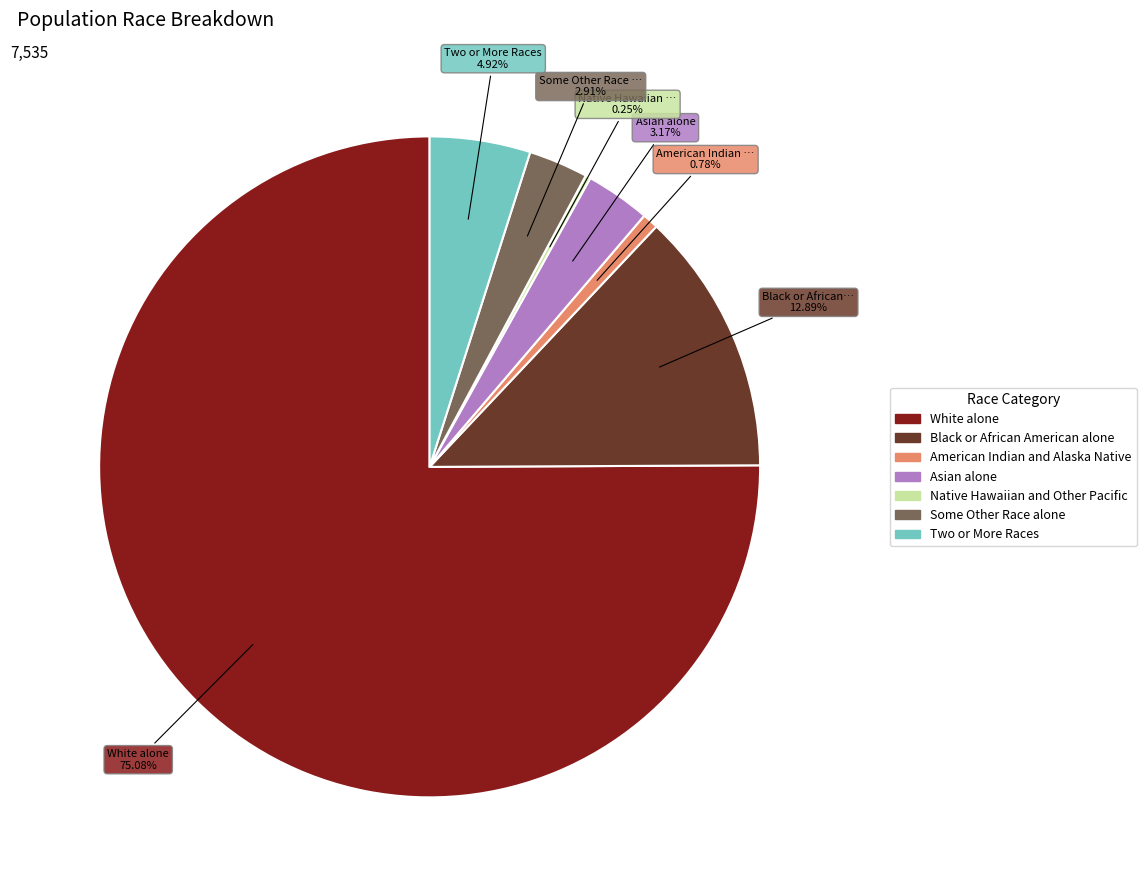

To the nearest percent, what percentage of the pie is Black or African American alone?

13%